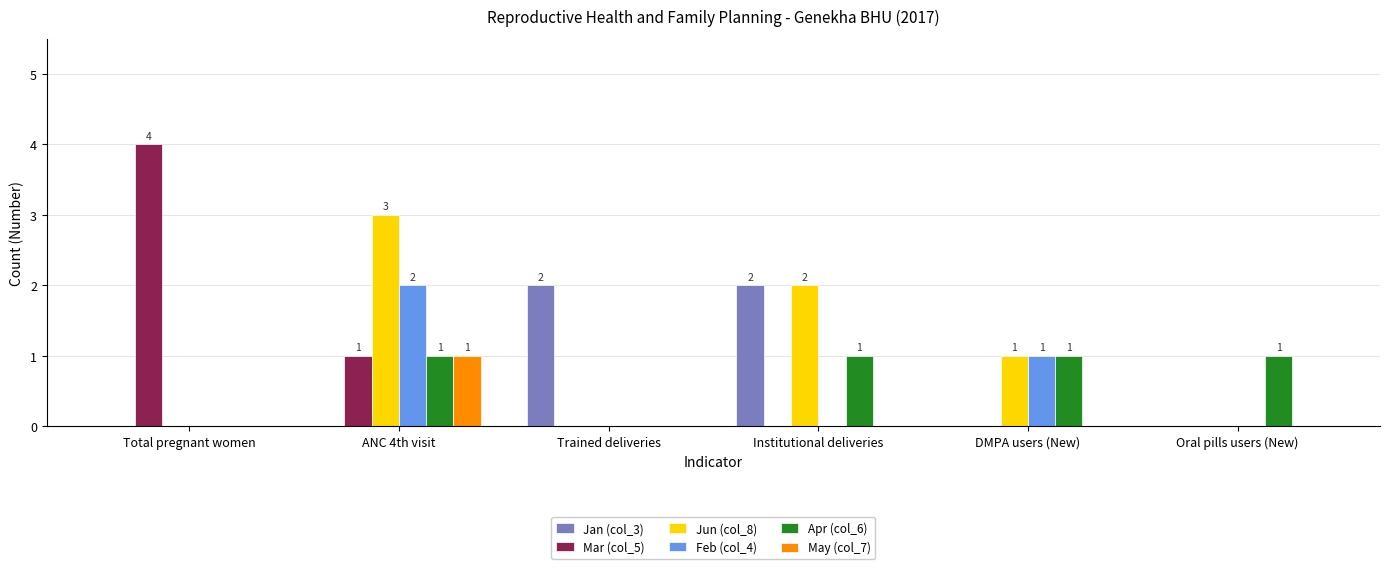

Which series changed the most between Total pregnant women and Trained deliveries?

Mar (col_5)